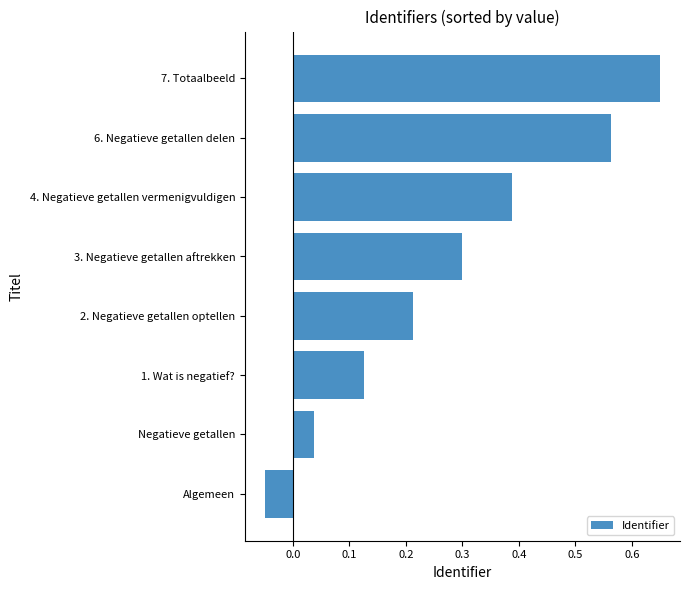

How many bars are there in total?

8